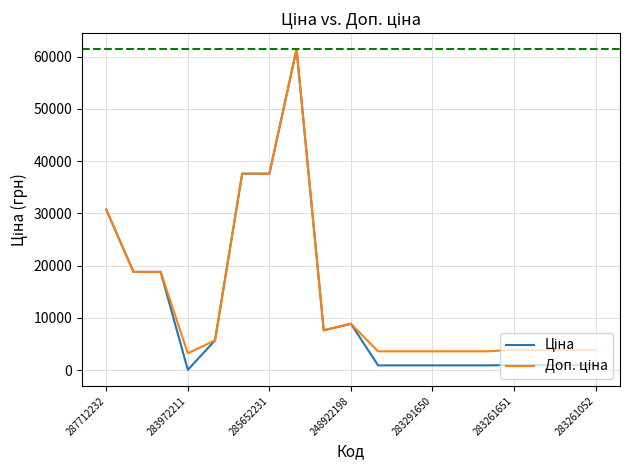

Does the chart display data point markers on the line(s)?

No